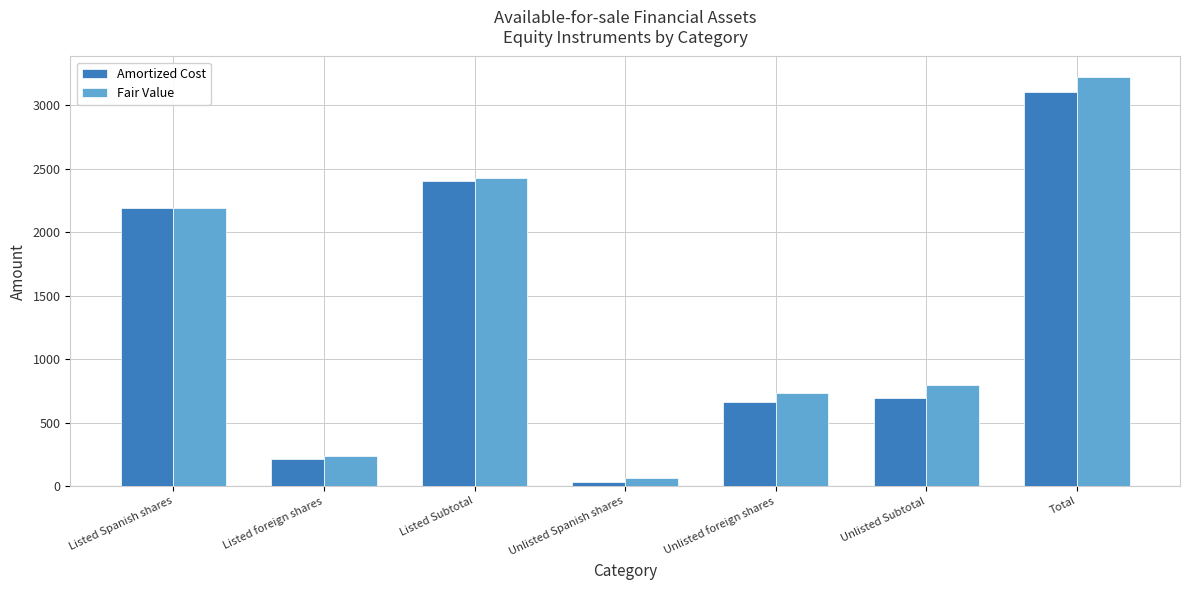

How many groups of bars are there?

7